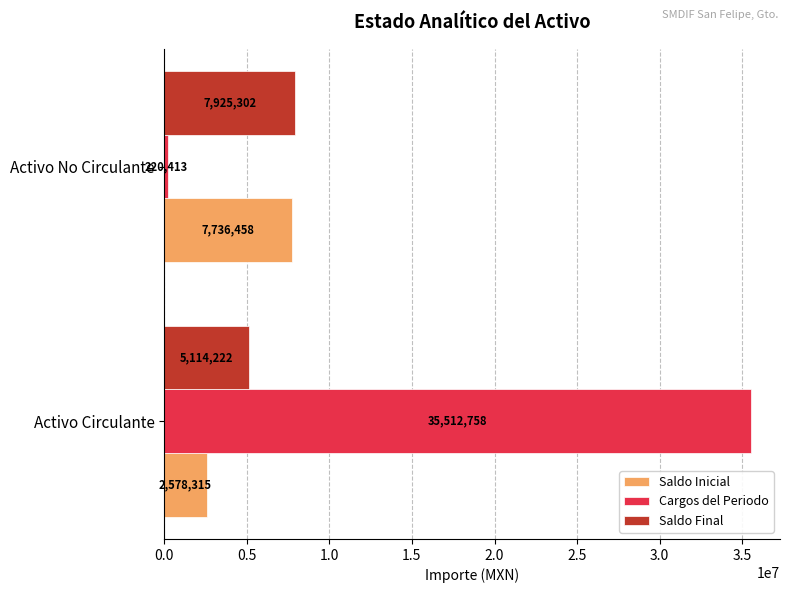

What value does the Cargos del Periodo series have at Activo No Circulante?

220413.5